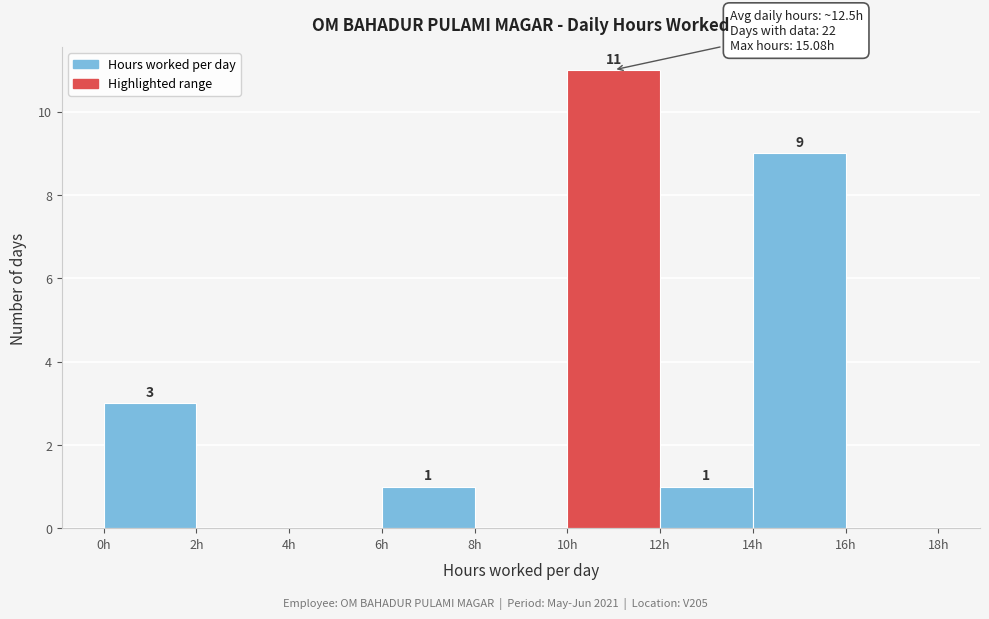

Which range on the x-axis has the tallest bar?

10 to 12